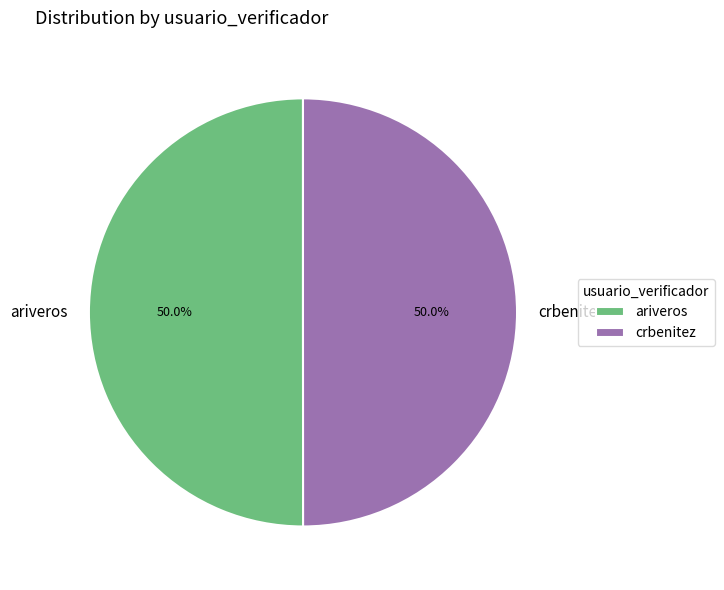

What percentage is the ariveros slice, to the nearest percent?

50%